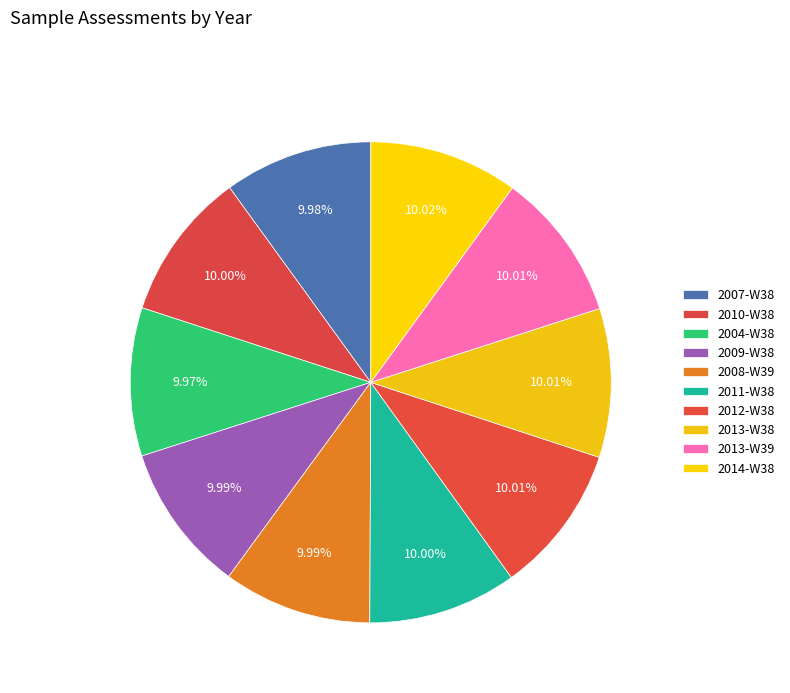

How many slices are in this pie chart?

10